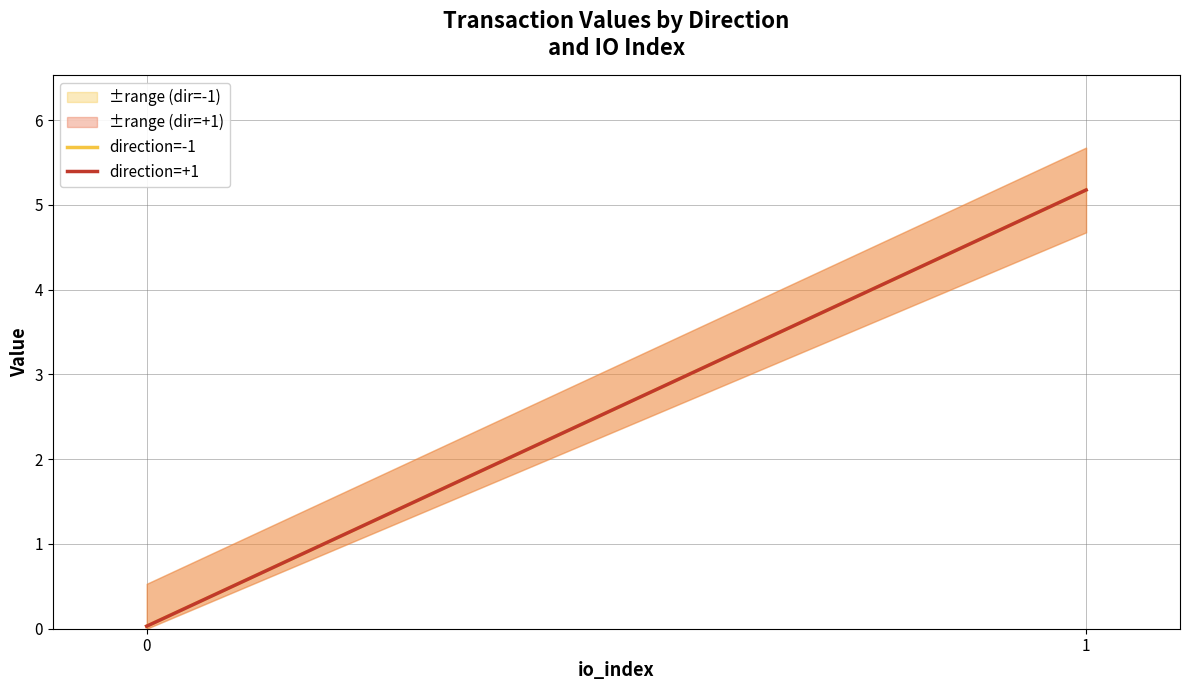

Between 1 and 0, which is larger?

1